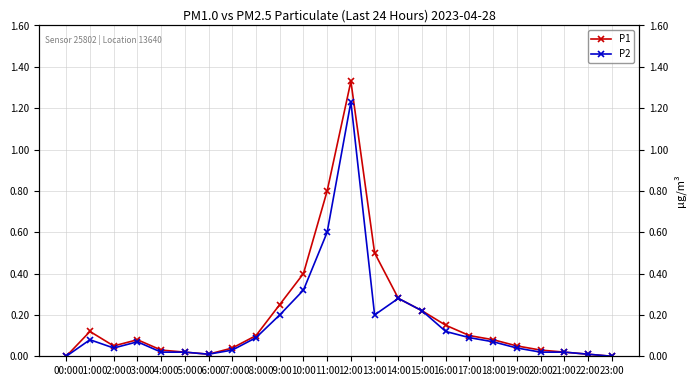

What are all the series names shown in the legend?

P1, P2